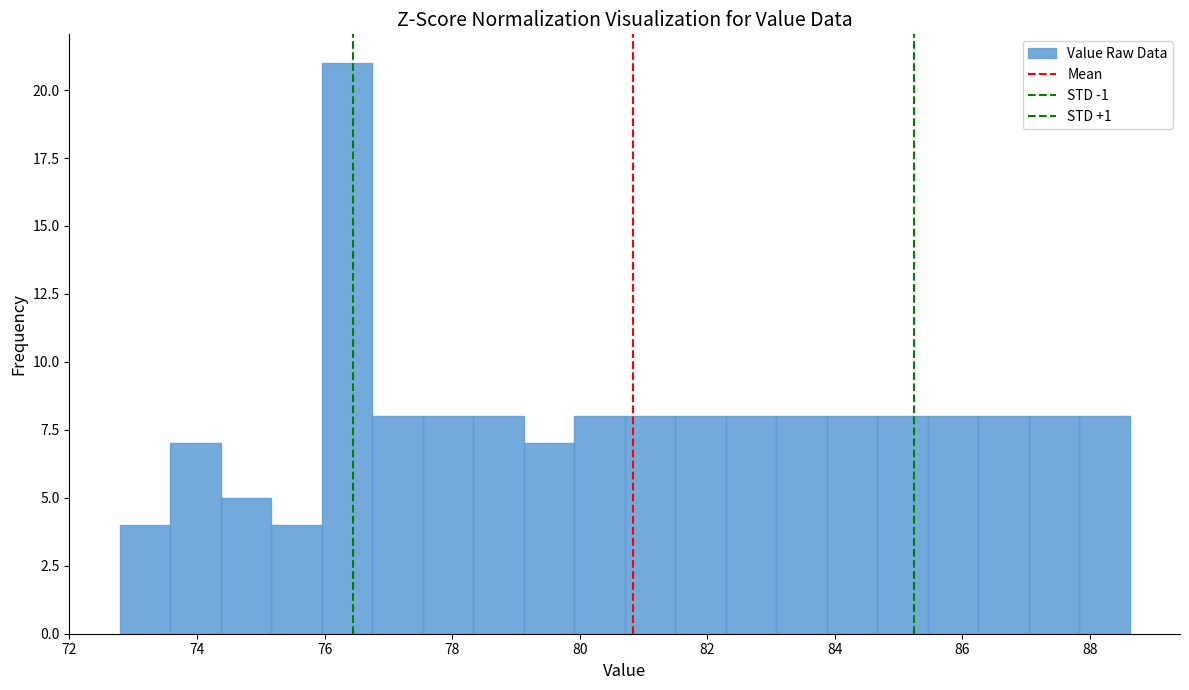

Read against the x-axis, roughly where is the centre of the tallest bar?

76.4